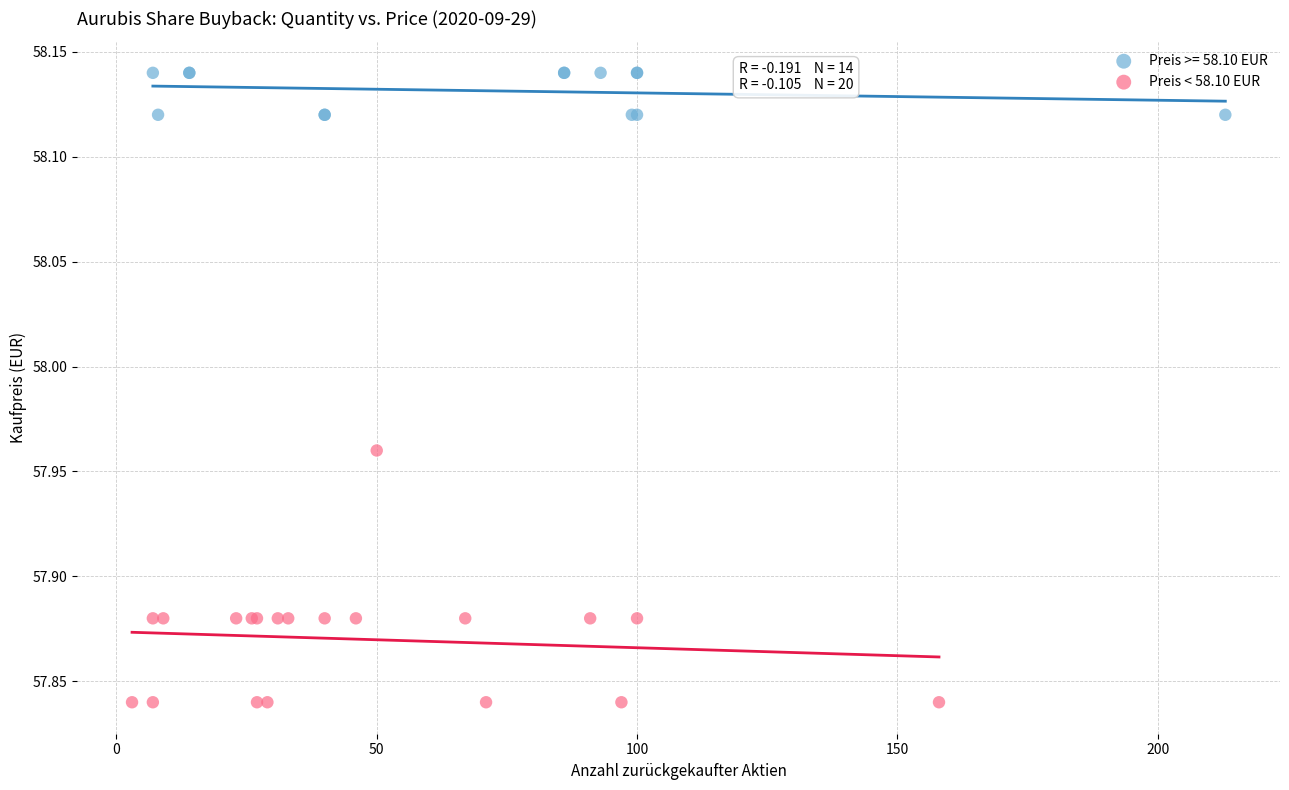

Which series contains the lowest Y value?

Preis < 58.10 EUR